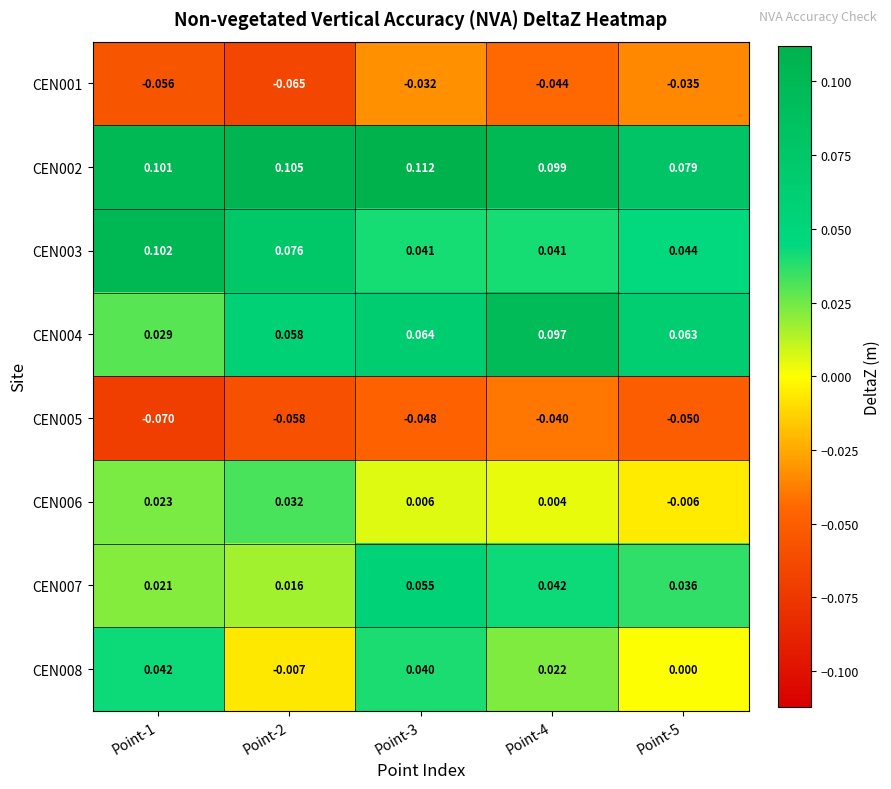

Is the value of CEN005 at Point-5 greater than the value of CEN001 at Point-4?

No